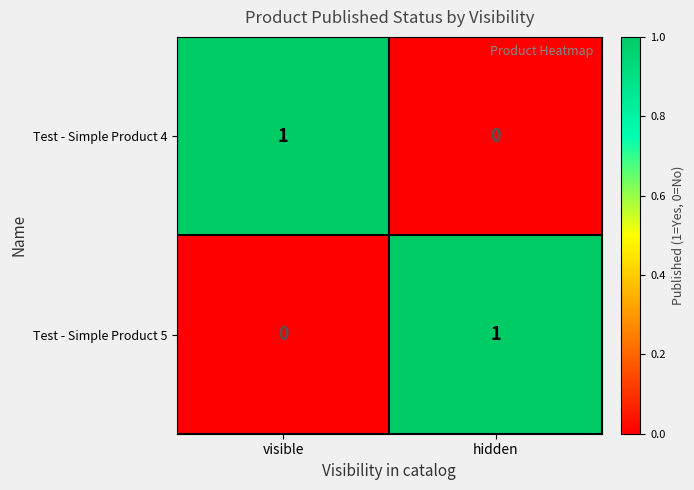

The value of Test - Simple Product 4 at hidden is 0. True or false?

True